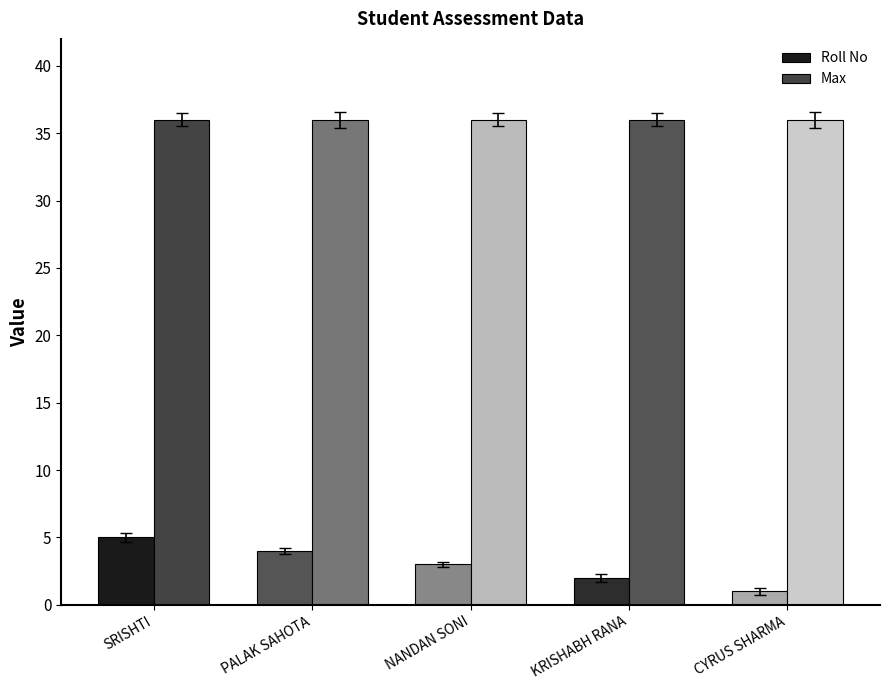

What is the spread (max minus min) of values at SRISHTI?

31